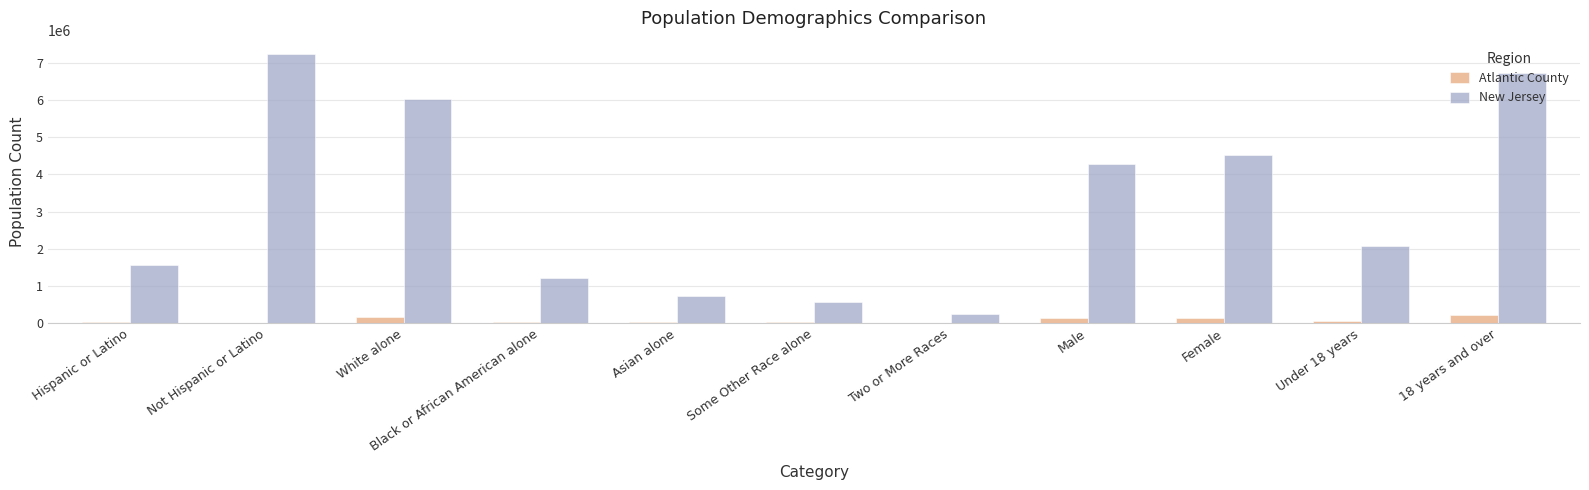

Which series changed the most between Black or African American alone and Female?

New Jersey